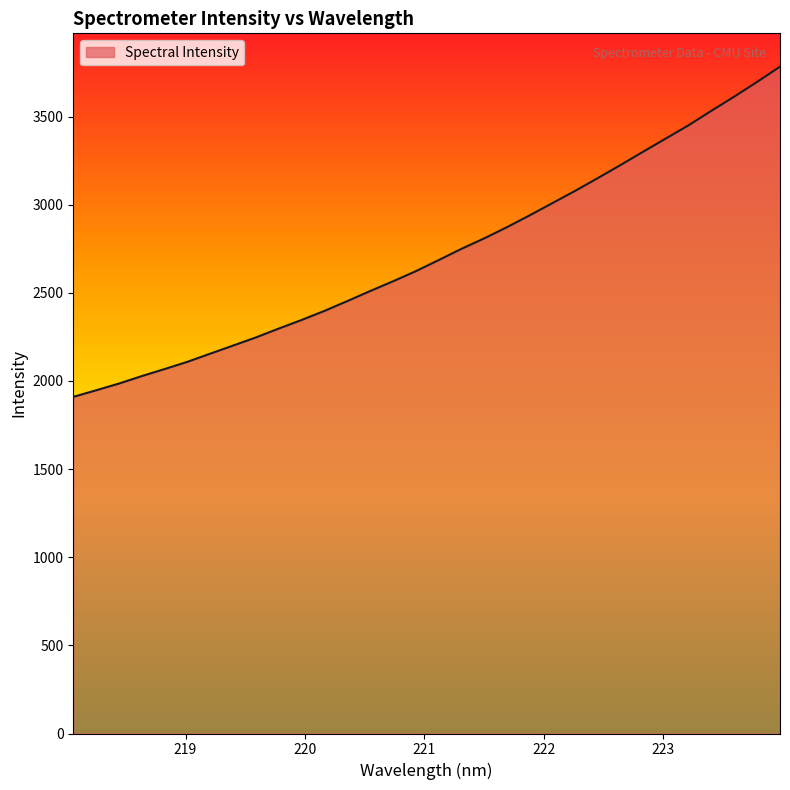

What is the minimum value shown in the chart?

1909.9